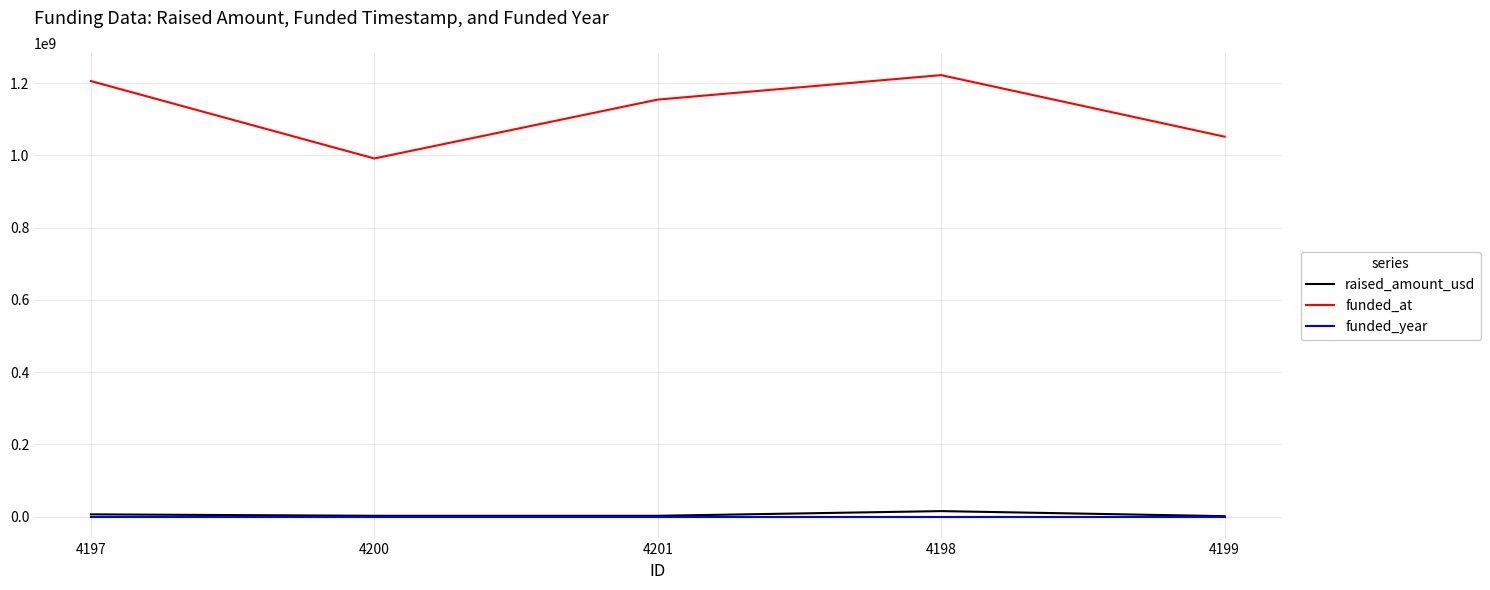

What position from the right is 4198?

2